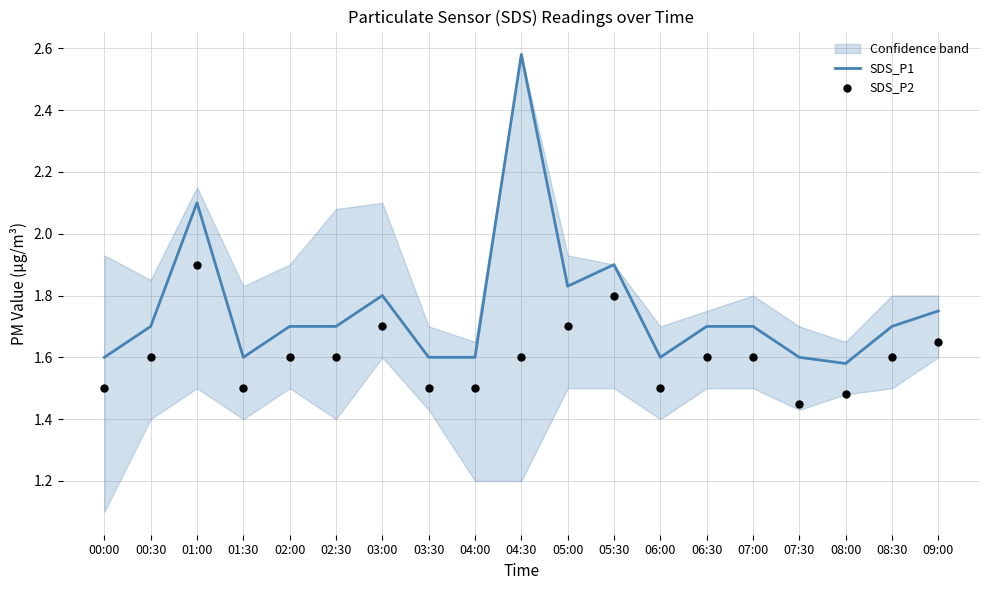

Which series reaches the maximum Y coordinate?

SDS_P1